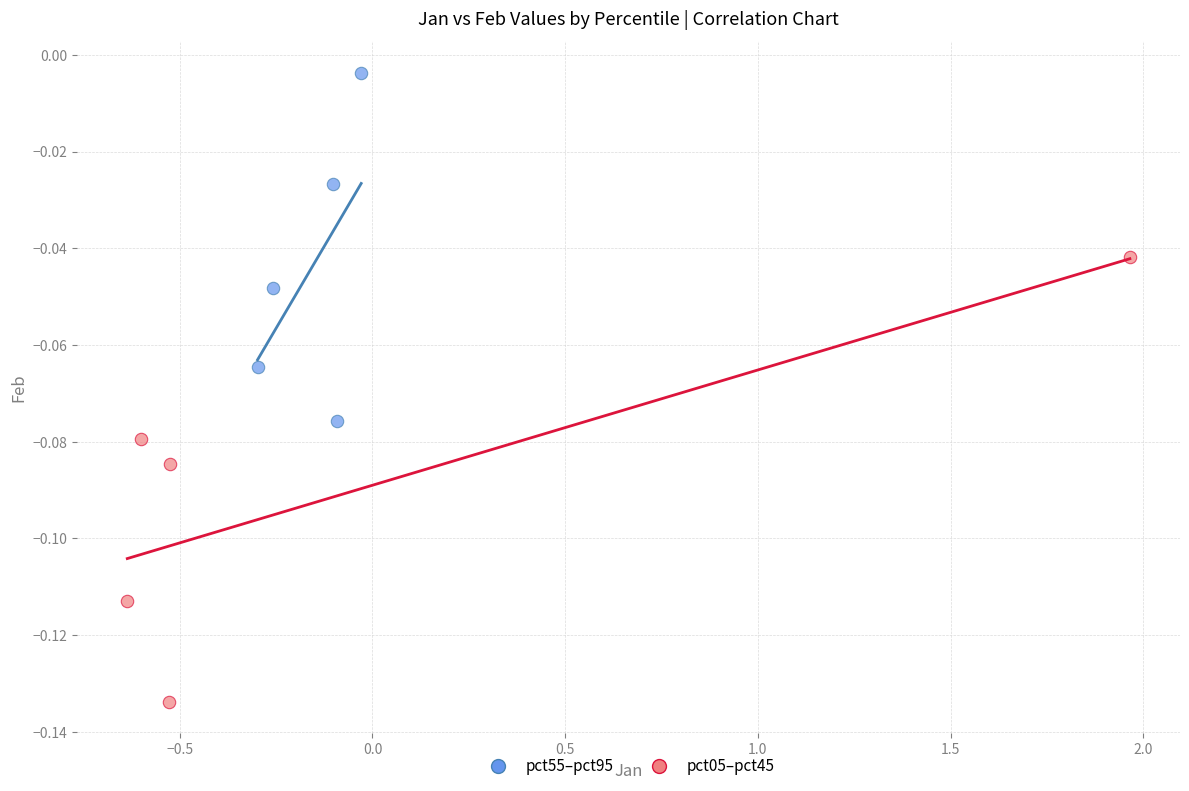

Which series contains the lowest Y value?

pct05–pct45